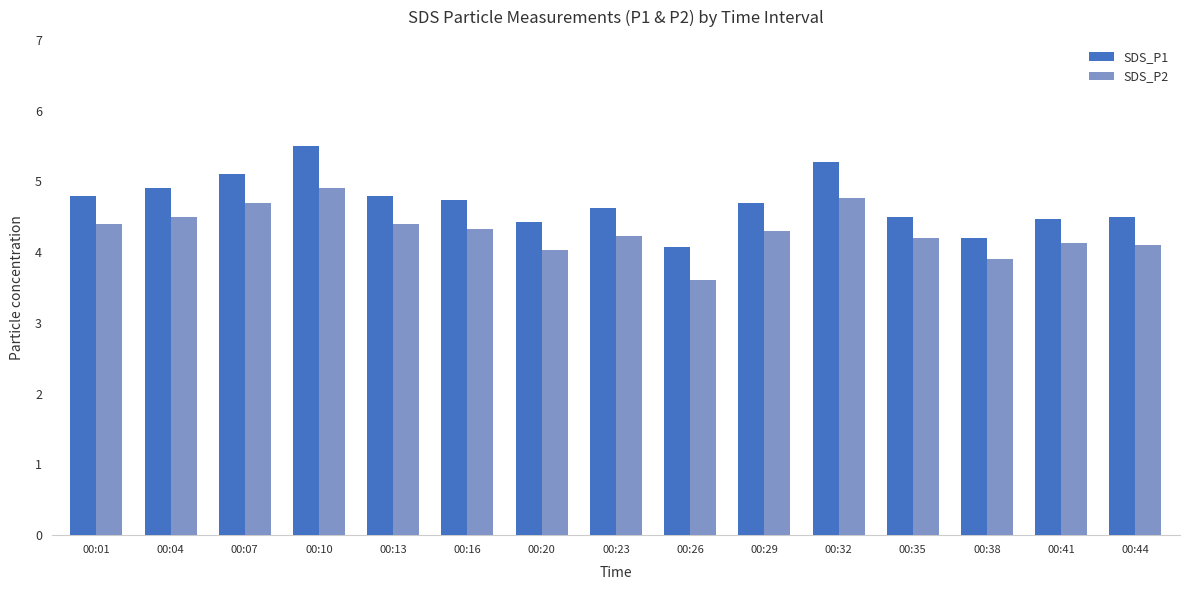

What is the minimum value shown in the chart?

3.6